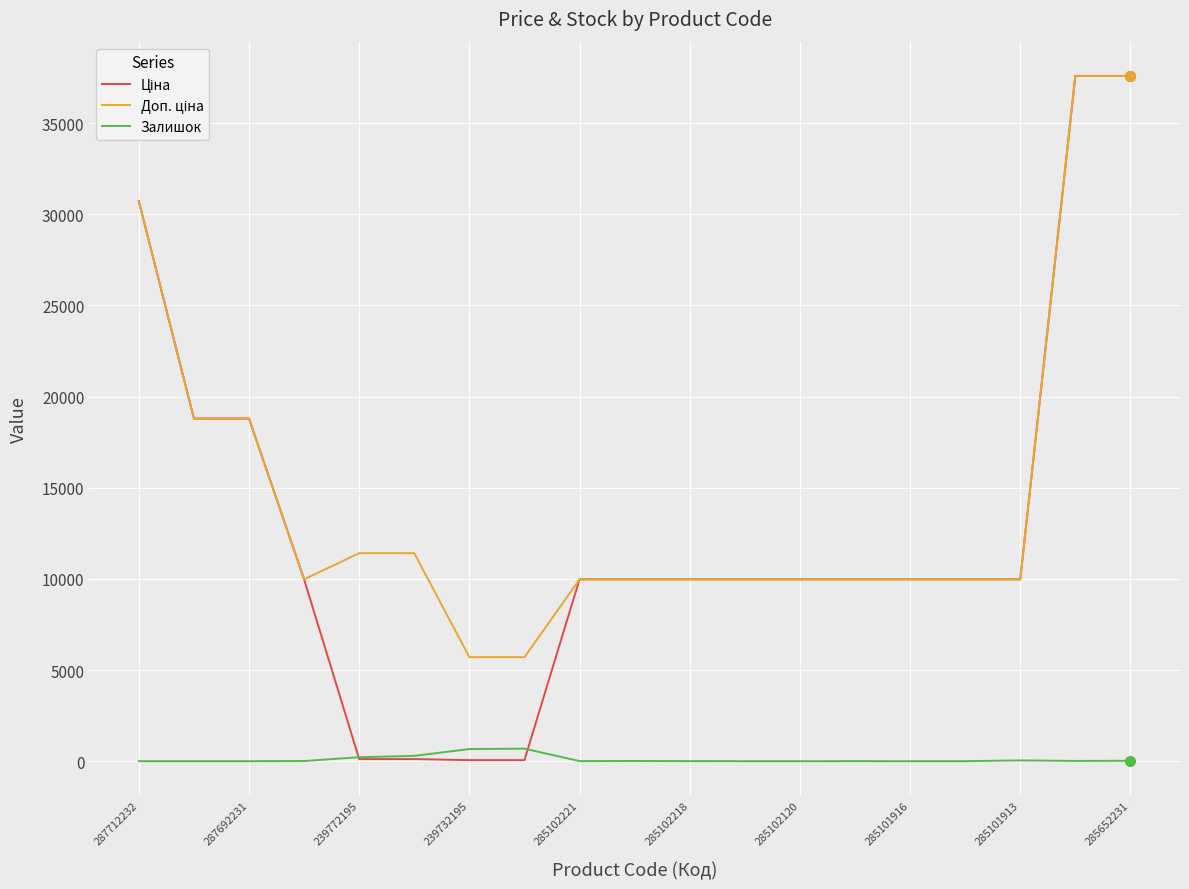

Is this an area chart (filled region under the line)?

No